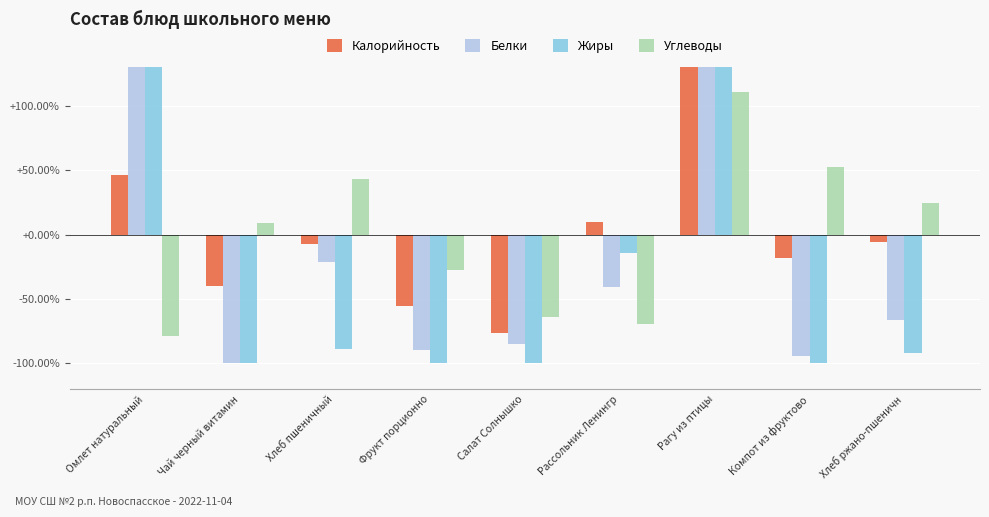

Where does the Углеводы series first go above 8?

Чай черный витамин